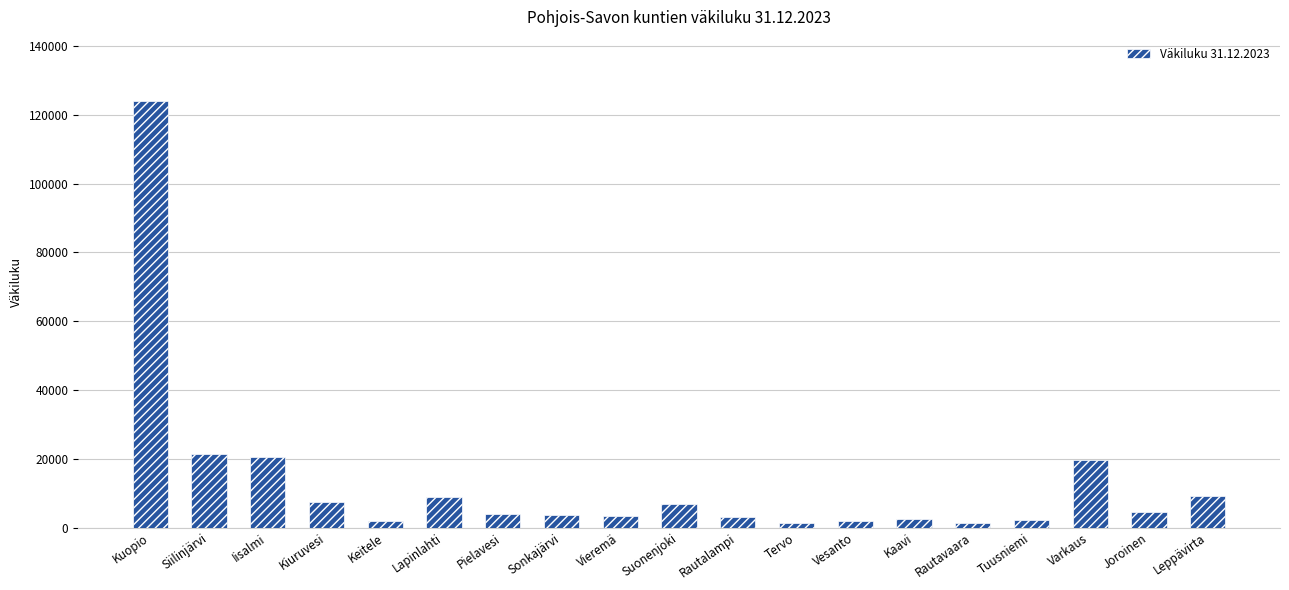

What is the change in value from Kuopio to Leppävirta?

-114972